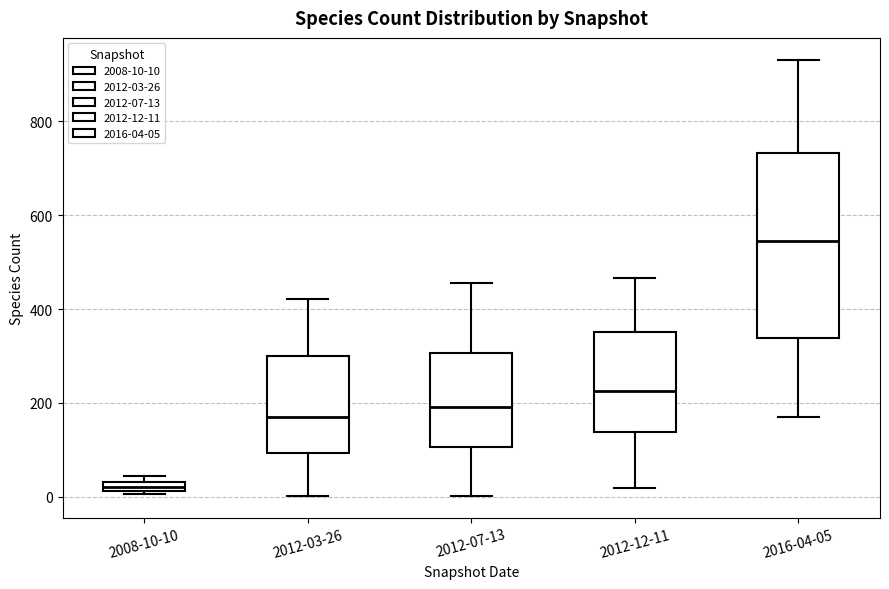

Comparing the boxes themselves (not the whiskers), which one is the tallest?

2016-04-05